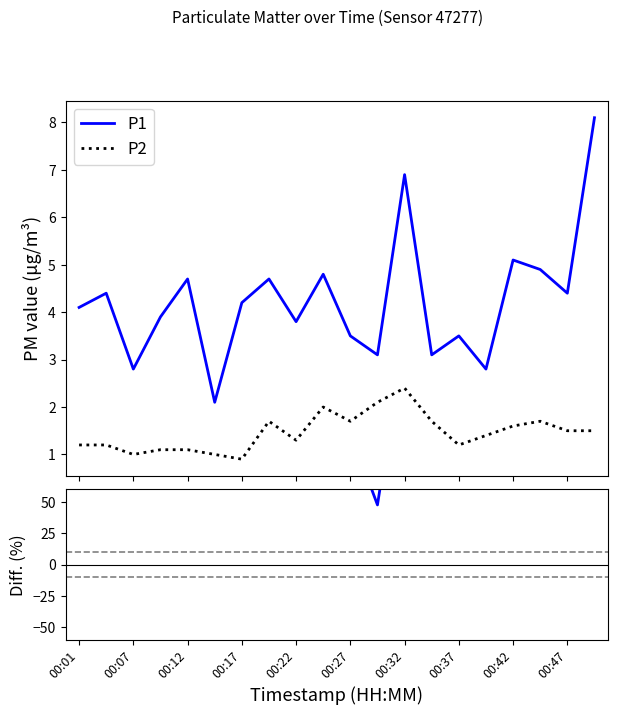

Does the chart display data point markers on the line(s)?

No